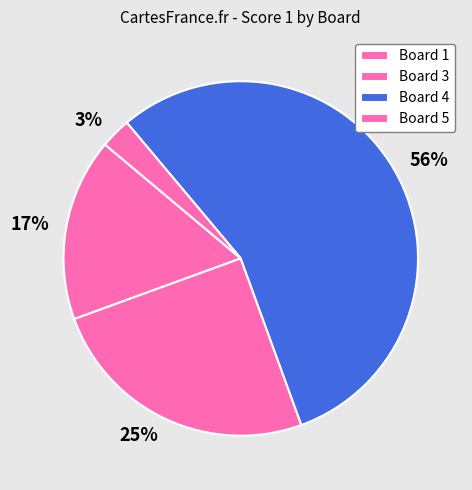

How many slices are in this pie chart?

4